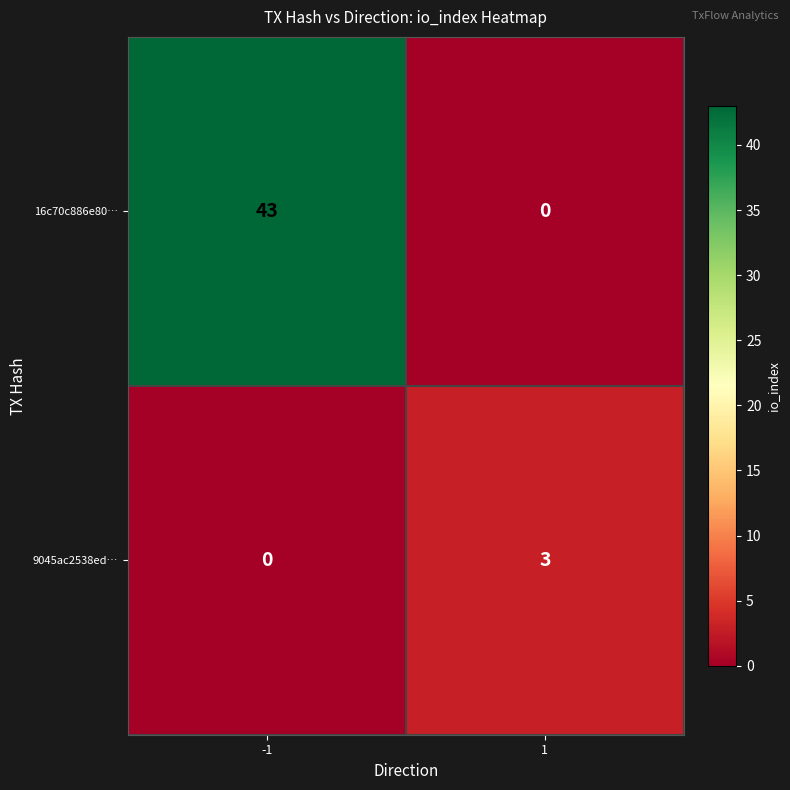

The value of 16c70c886e80… at 1 is 25. True or false?

False